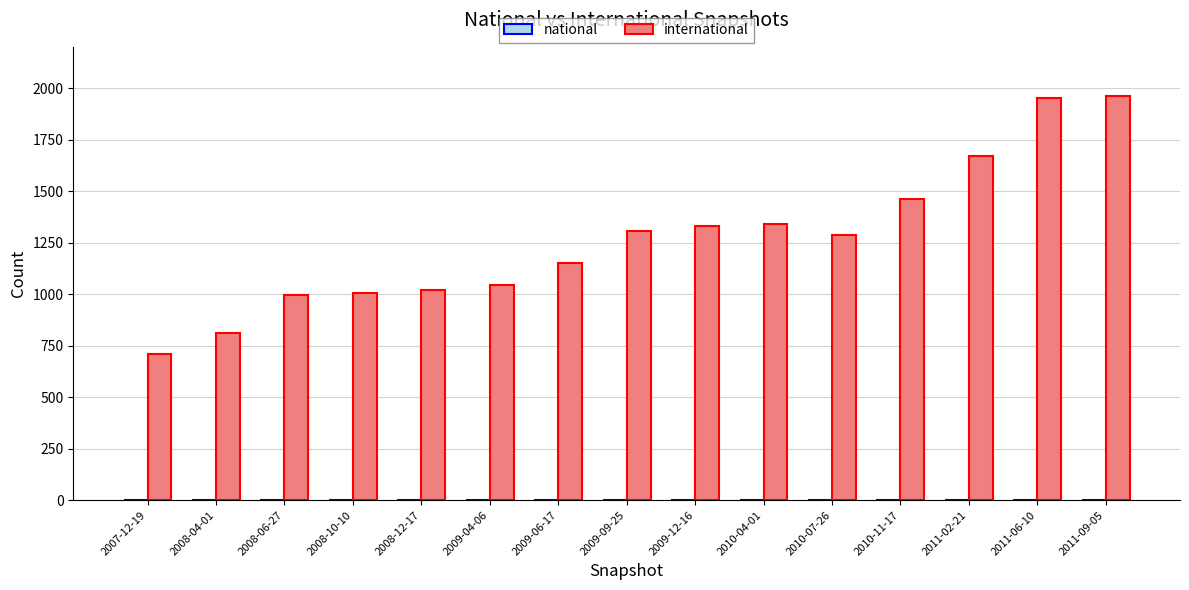

What value does the national series have at 2011-02-21?

1